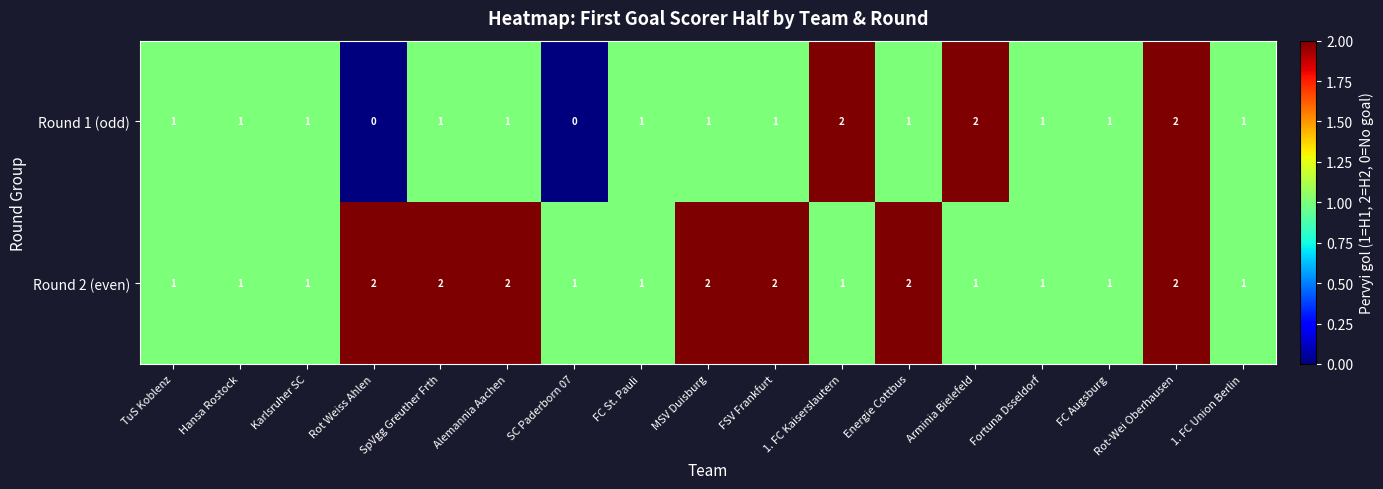

What is the sum of all Round 1 (odd) values?

18